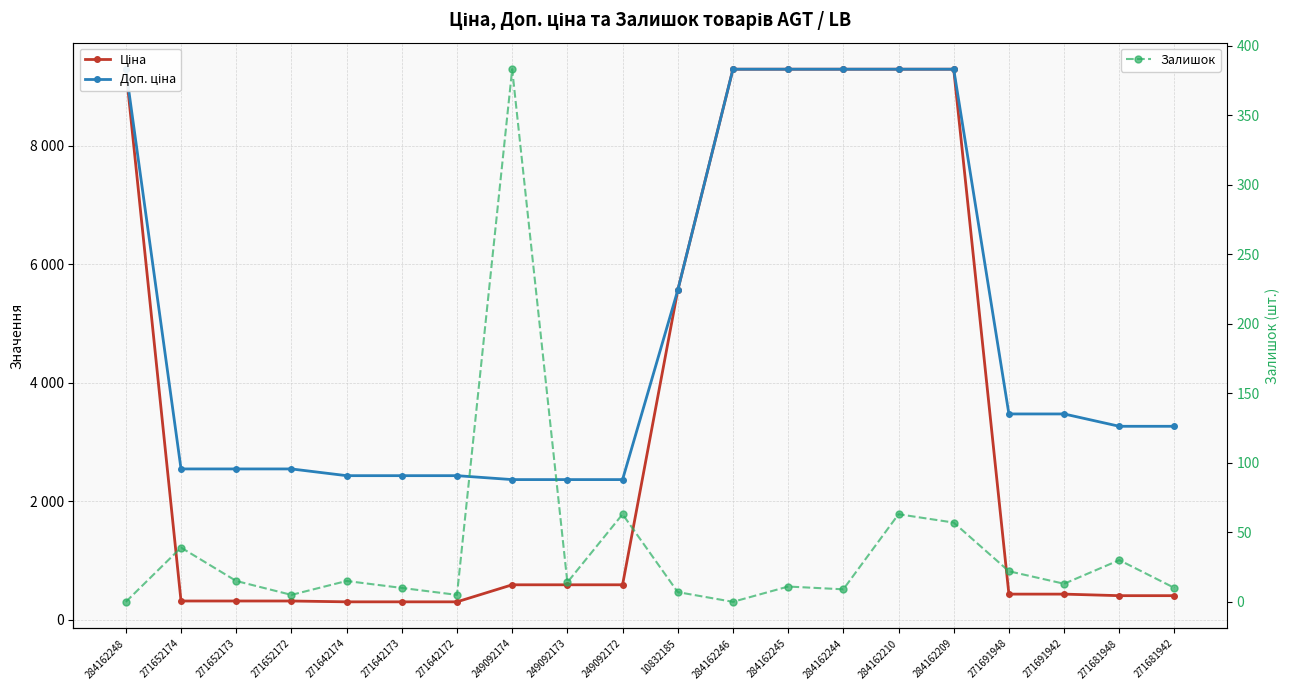

How many distinct data groups are displayed?

3